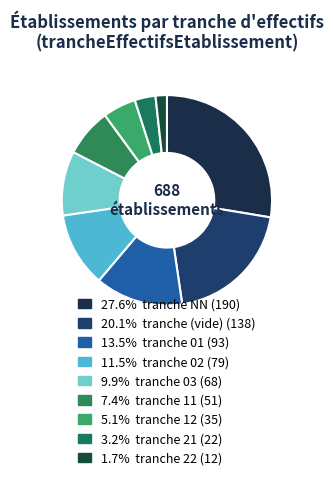

How many segments does this pie chart have?

9